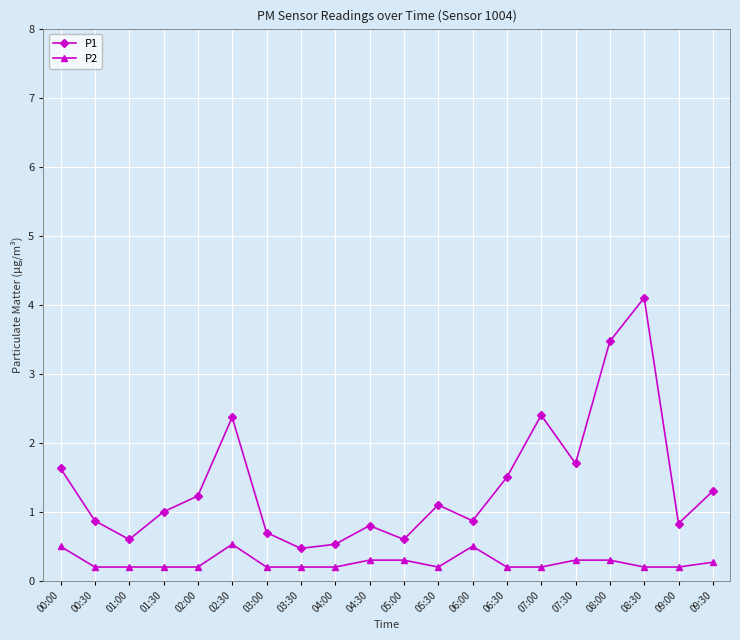

At which label does P1 first exceed 1?

00:00